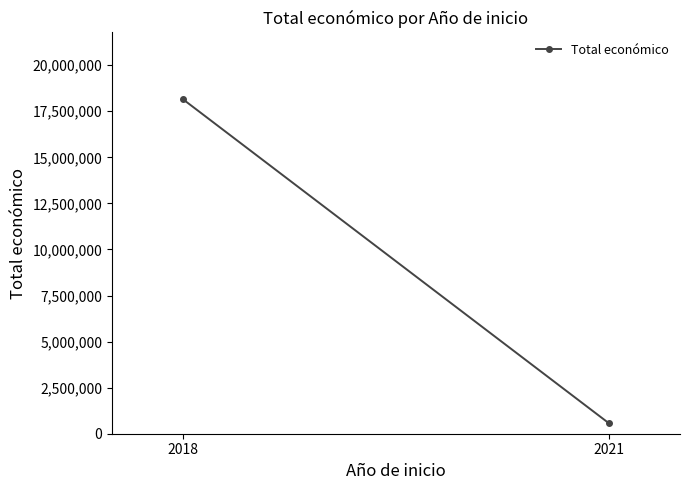

What is the value of the 1st point from the left?

18149121